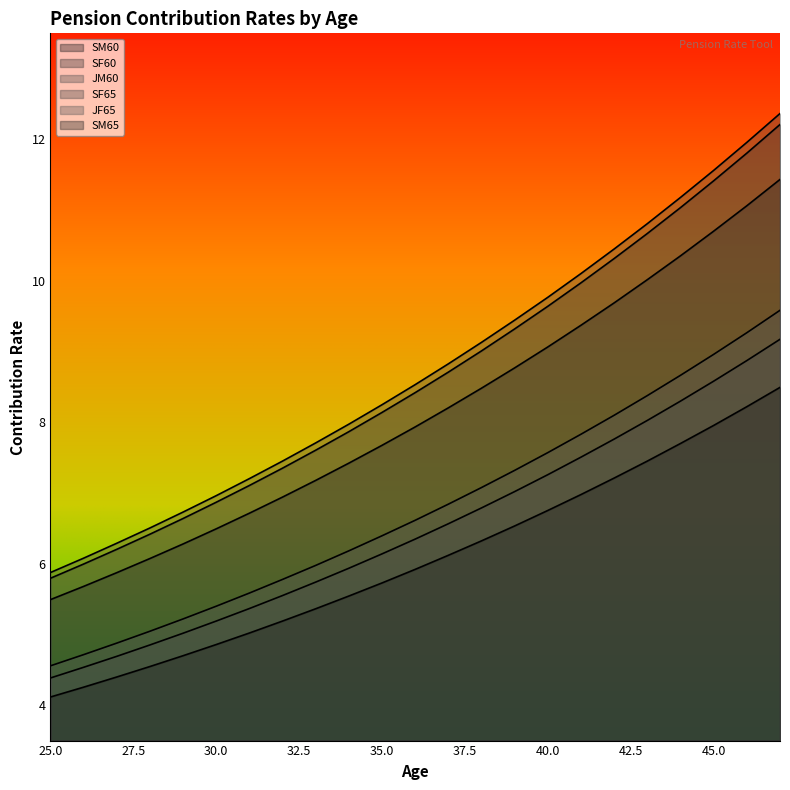

Which category has the lowest value in the SF60 series?

25